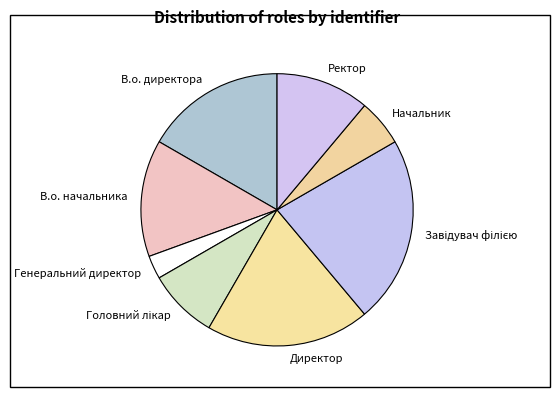

Is there any slice that represents more than half of the pie?

No